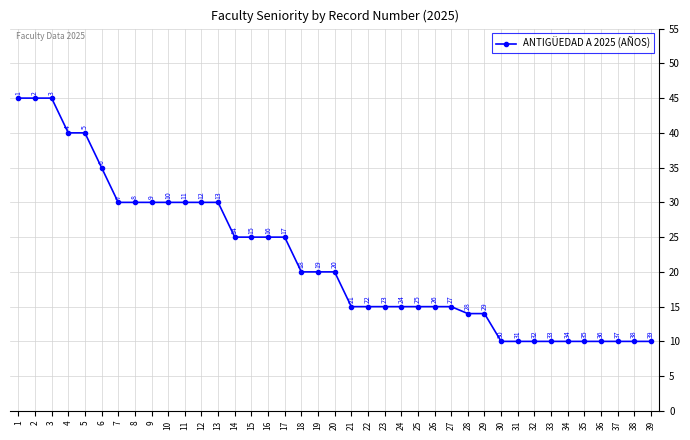

What is the ratio of the value at 17 to the value at 29?

1.8